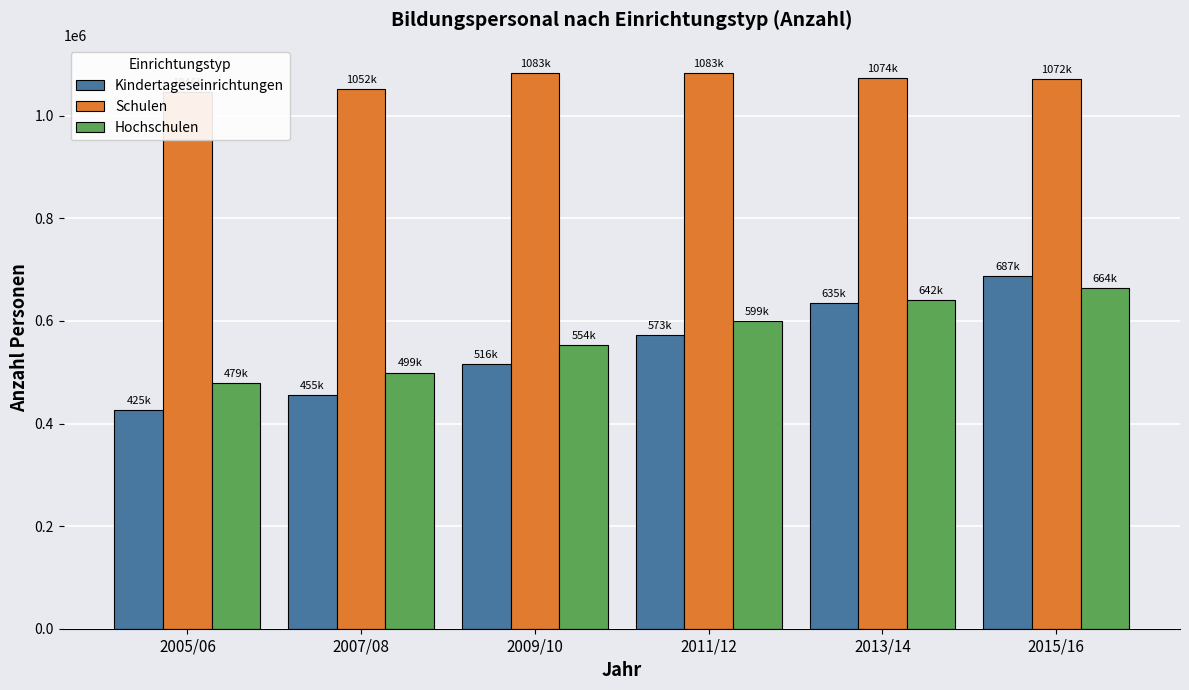

Rank the series by their maximum value, from highest to lowest.

Schulen, Kindertageseinrichtungen, Hochschulen